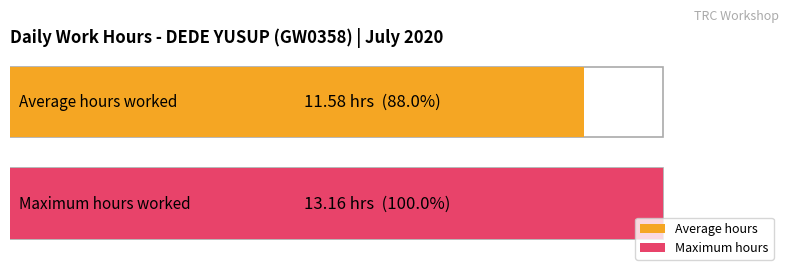

Does the chart contain stacked bars?

No